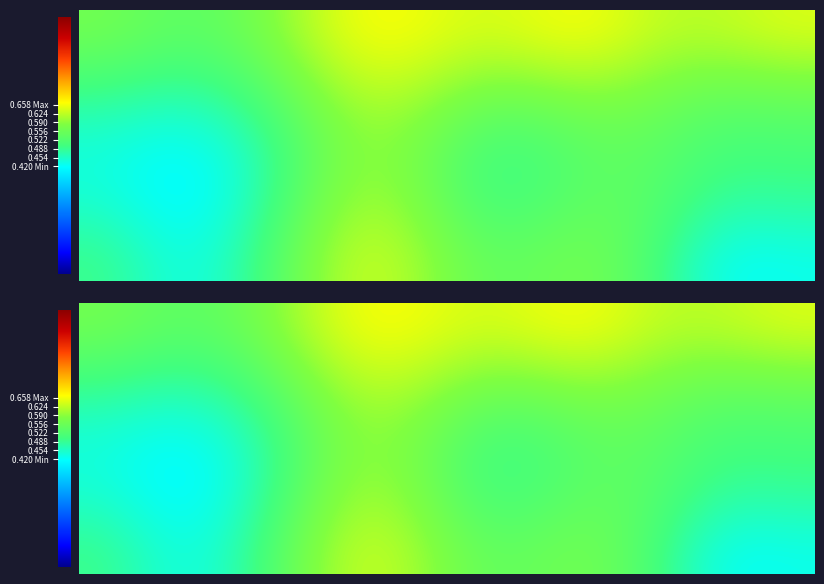

What is the difference between the highest and lowest values at 9?

0.1